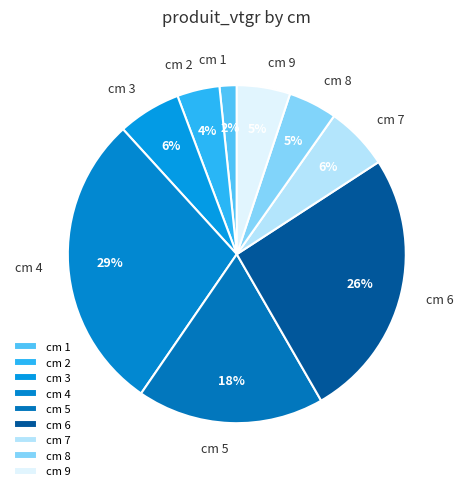

To the nearest percent, what is the difference between the cm 8 and cm 2 slice percentages?

1%